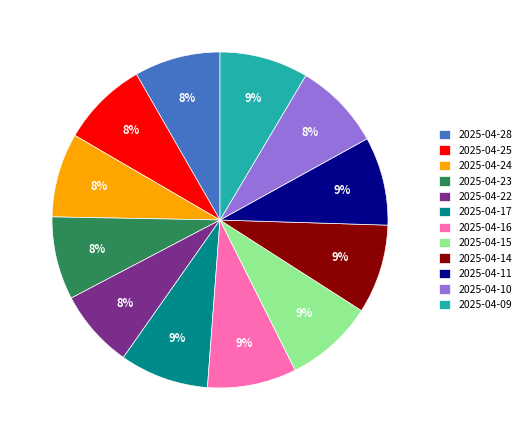

To the nearest percent, what is the combined percentage of 2025-04-23 and 2025-04-24?

16%